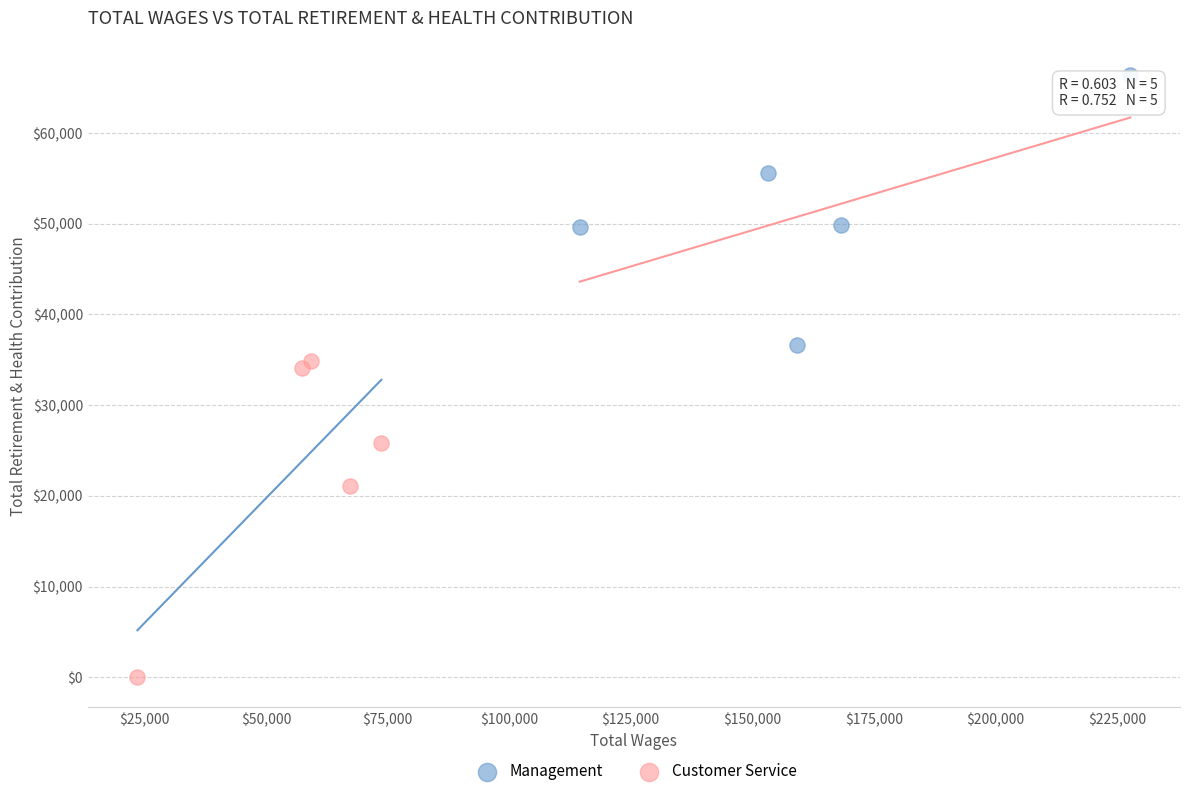

Which series contains the lowest Y value?

Customer Service